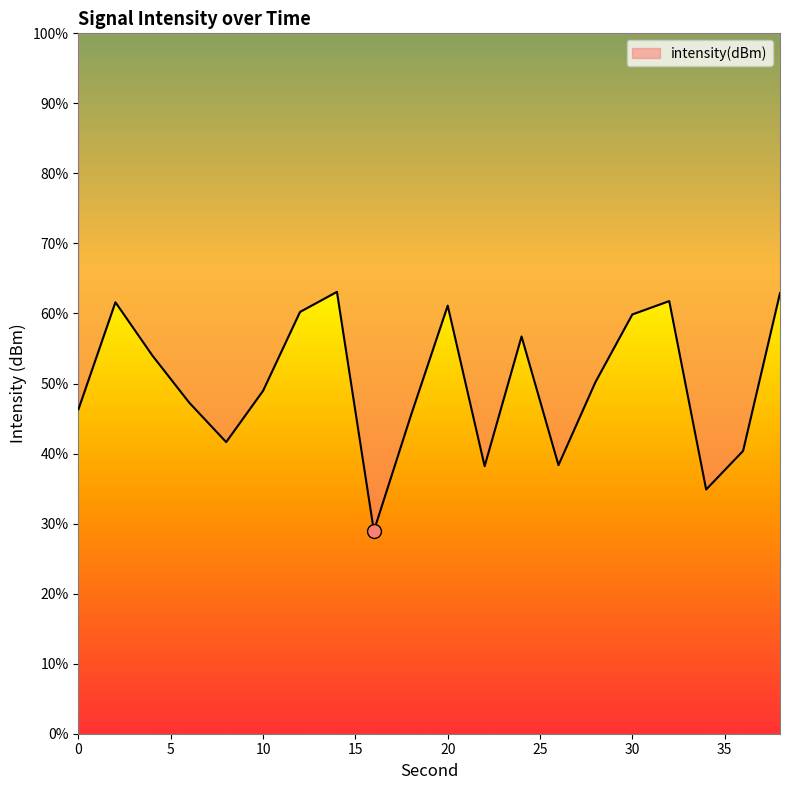

Does the chart display data point markers on the line(s)?

No